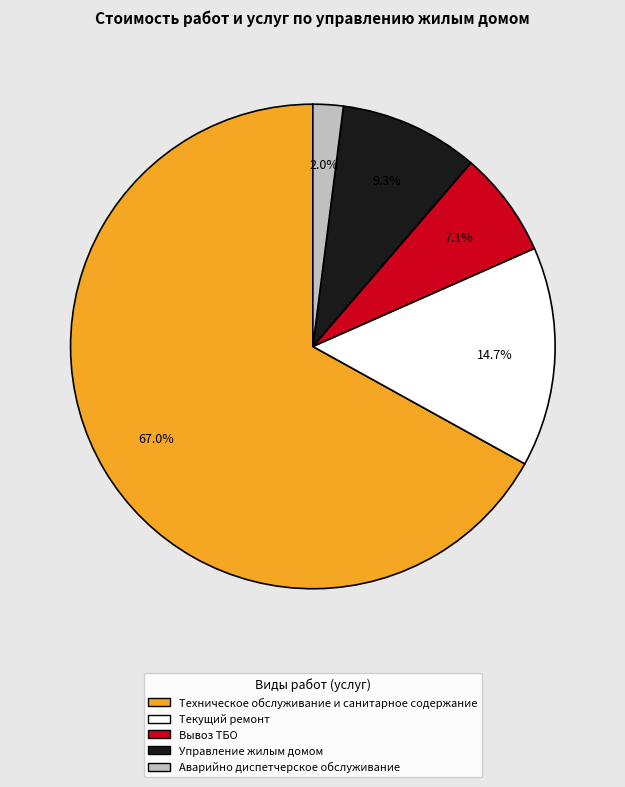

To the nearest percent, what percentage of the pie is Текущий ремонт?

15%